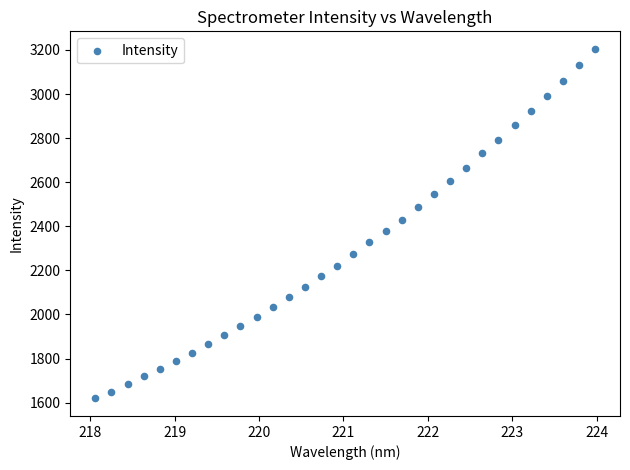

What is the range of X values (max minus min)?

5.9